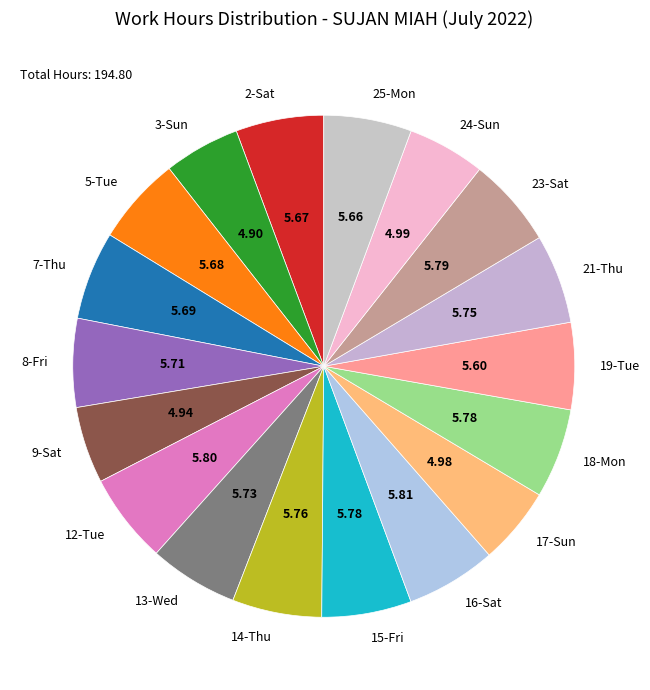

Does 5-Tue account for over 50% of the chart?

No